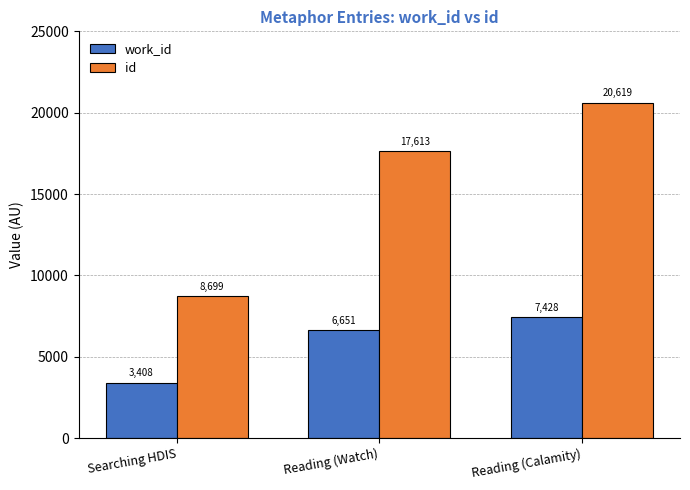

Read the work_id value at Reading (Calamity), to the nearest 10.

7430